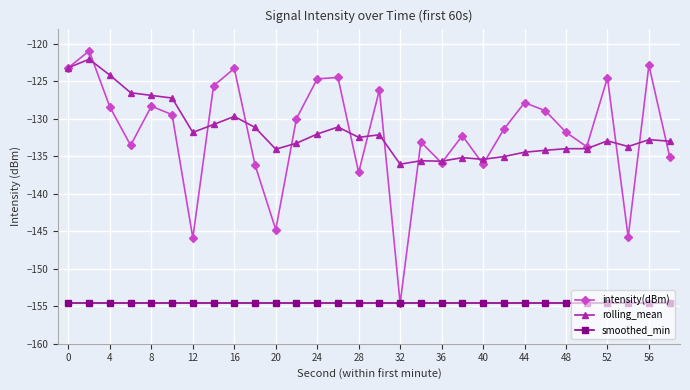

What is the smallest value displayed?

-154.6